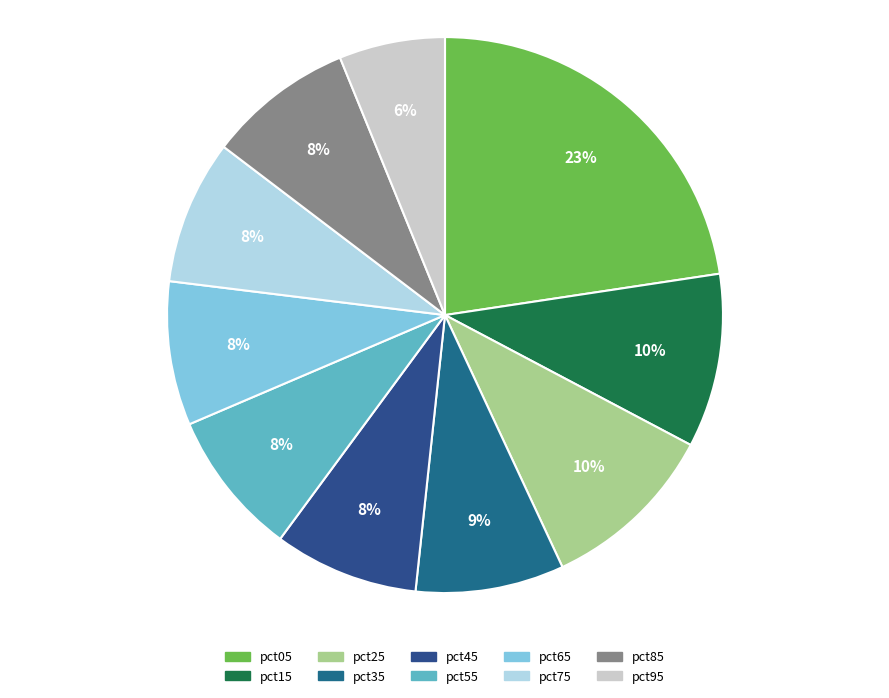

Count the number of slices in the pie.

10